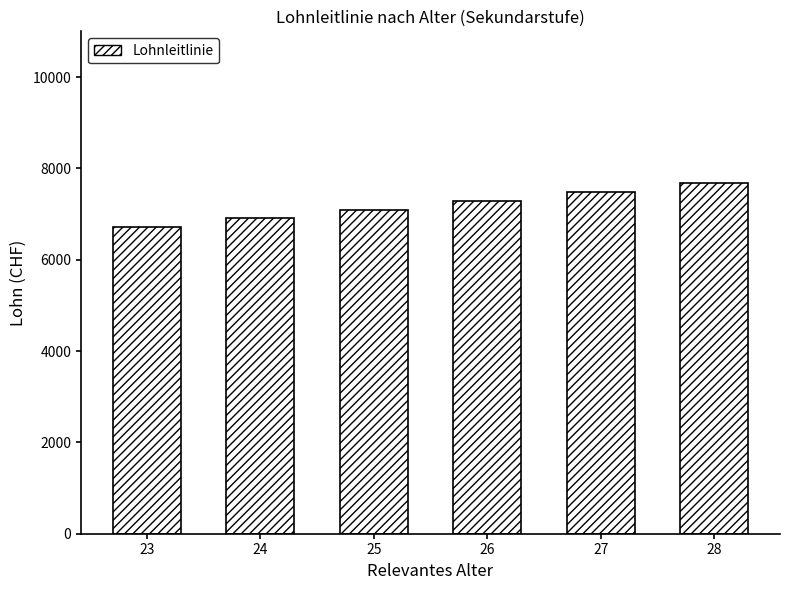

Between 28 and 24, which is larger?

28